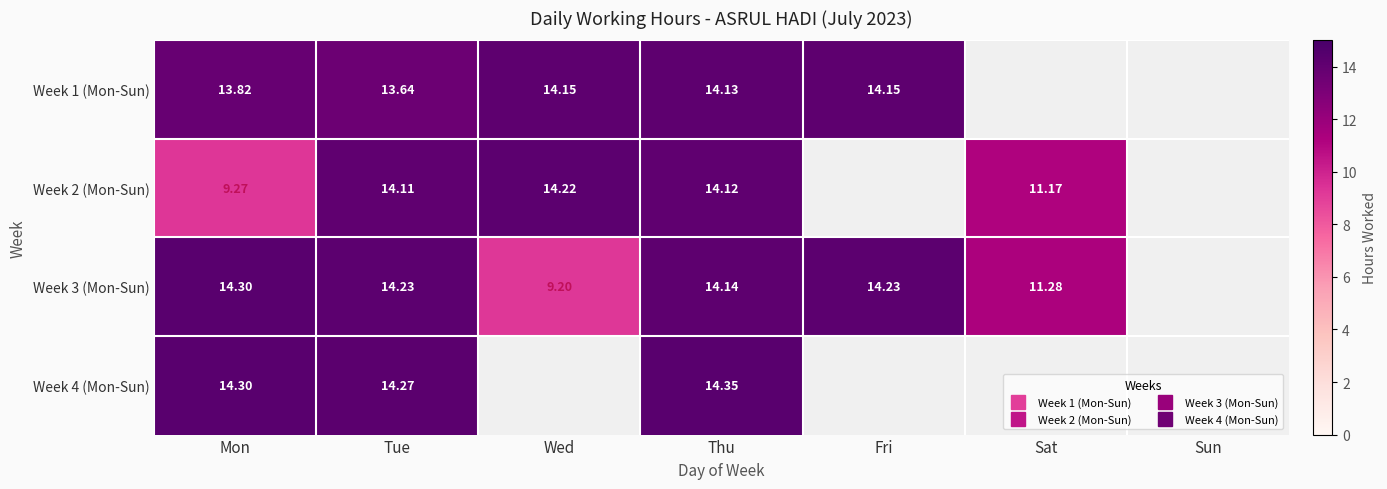

Where is Week 3 (Mon-Sun) nearest to the value 11?

Sat